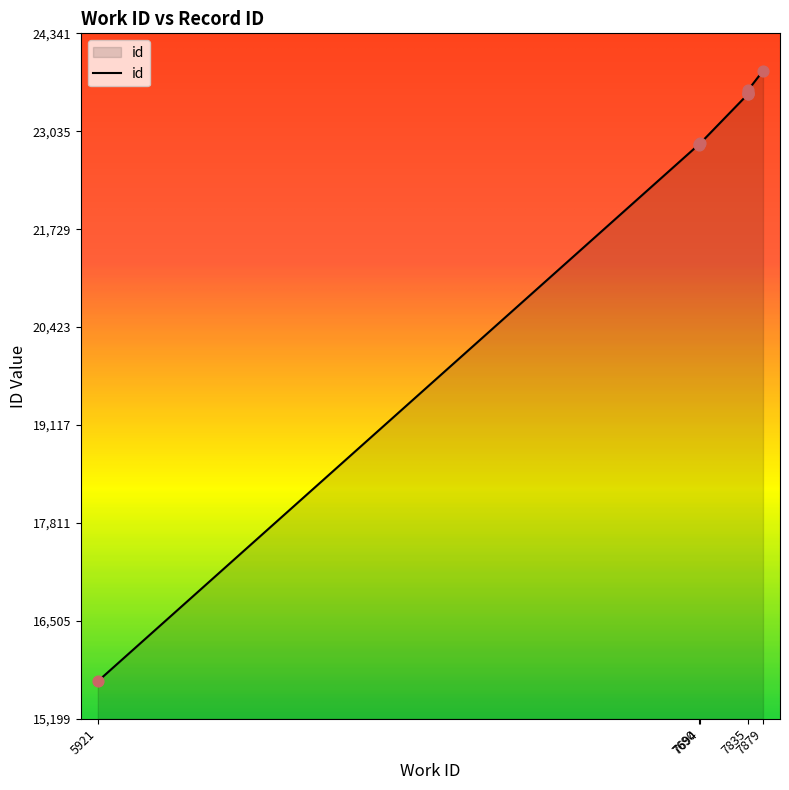

What is the ratio of the value at 7694 to the value at 7879?

1.0